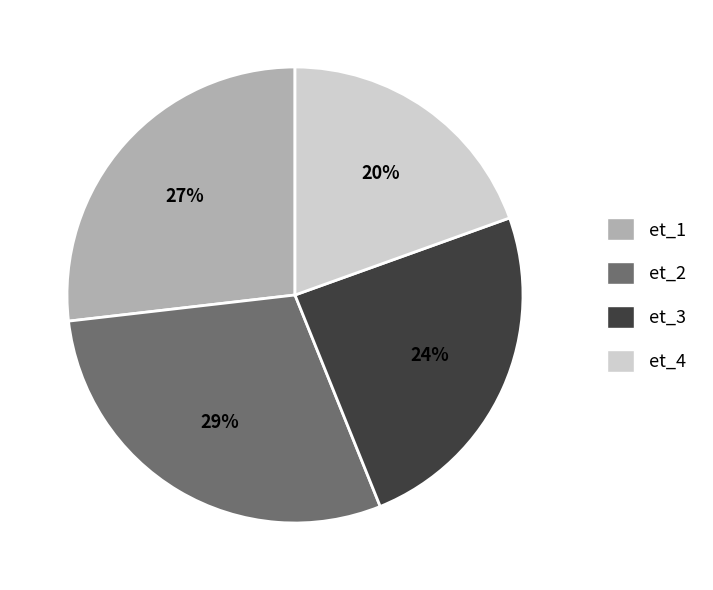

How many slices are in this pie chart?

4